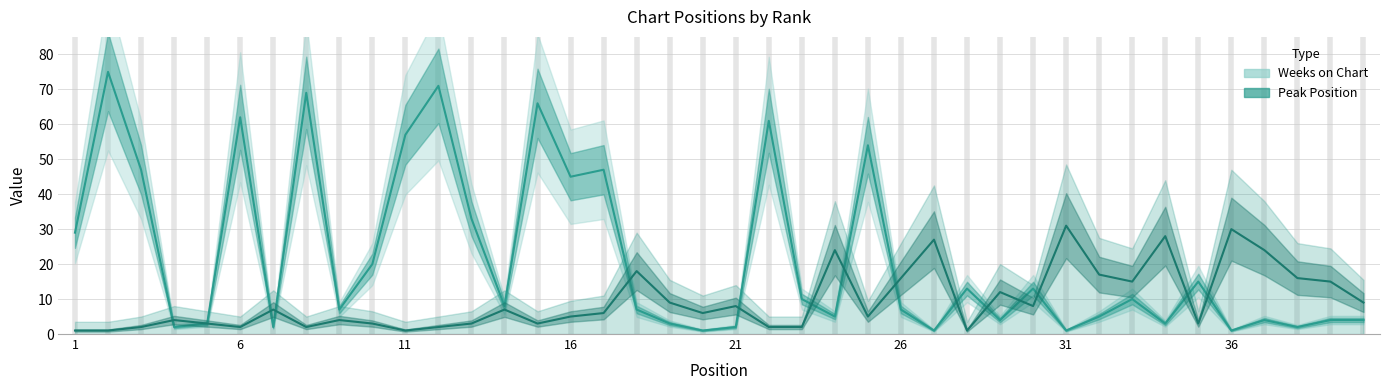

What is the difference between the maximum and minimum values in the Peak Position series?

30